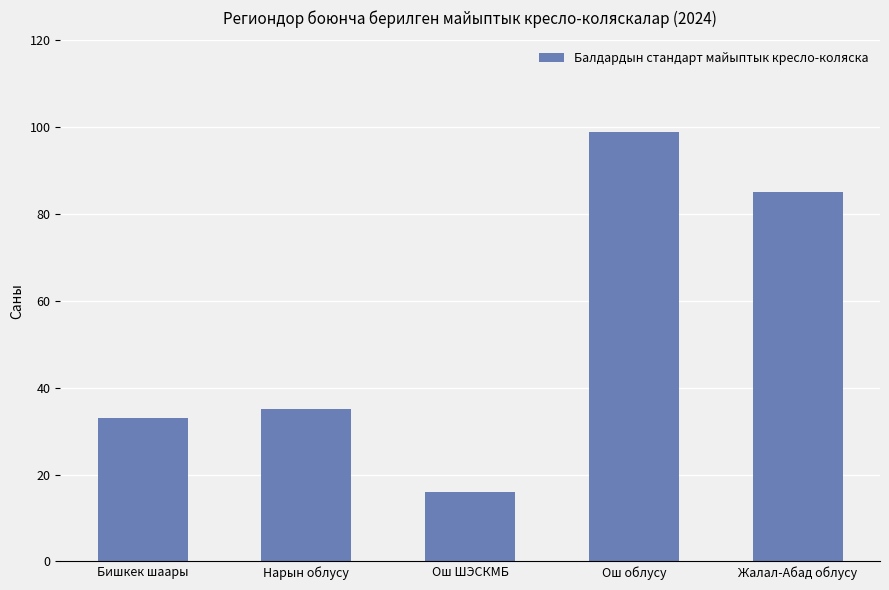

What is the sum of all values?

268